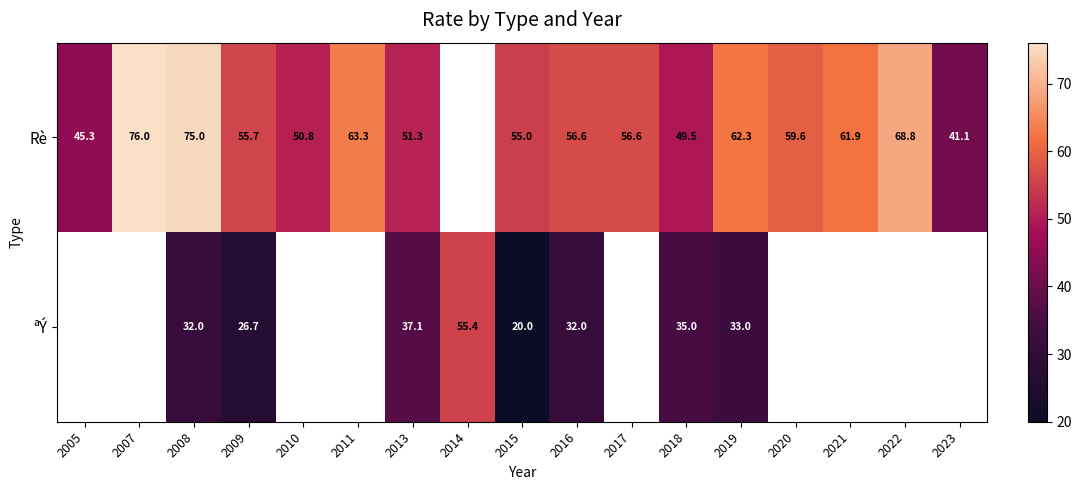

The value of ªÝ at 2018 is 35.0. True or false?

True